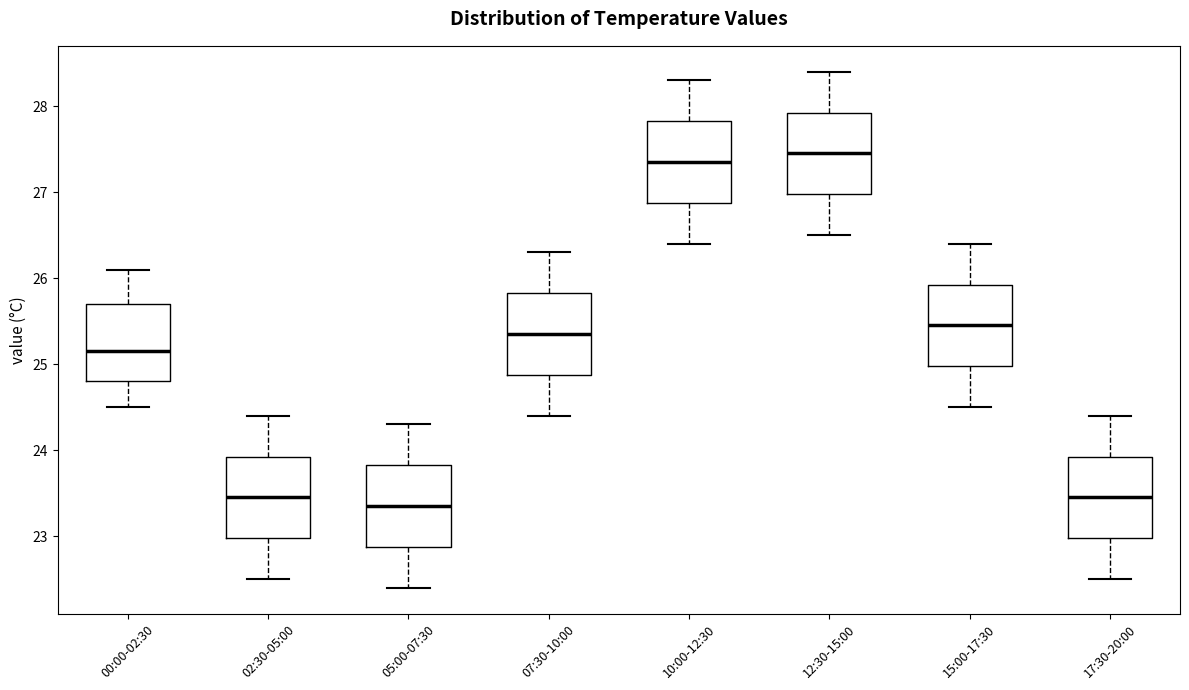

Reading left to right, transcribe this box plot: for each box, give where its median line is, the range the box spans, and where its two whiskers end, as read against the y-axis. The values are not printed on the chart, so give them approximately, as read against the axis.

00:00-02:30: median 25.2, box 24.8 to 25.7, whiskers 24.5 to 26.1
02:30-05:00: median 23.5, box 23.0 to 23.9, whiskers 22.5 to 24.4
05:00-07:30: median 23.4, box 22.9 to 23.8, whiskers 22.4 to 24.3
07:30-10:00: median 25.4, box 24.9 to 25.8, whiskers 24.4 to 26.3
10:00-12:30: median 27.4, box 26.9 to 27.8, whiskers 26.4 to 28.3
12:30-15:00: median 27.5, box 27.0 to 27.9, whiskers 26.5 to 28.4
15:00-17:30: median 25.5, box 25.0 to 25.9, whiskers 24.5 to 26.4
17:30-20:00: median 23.5, box 23.0 to 23.9, whiskers 22.5 to 24.4